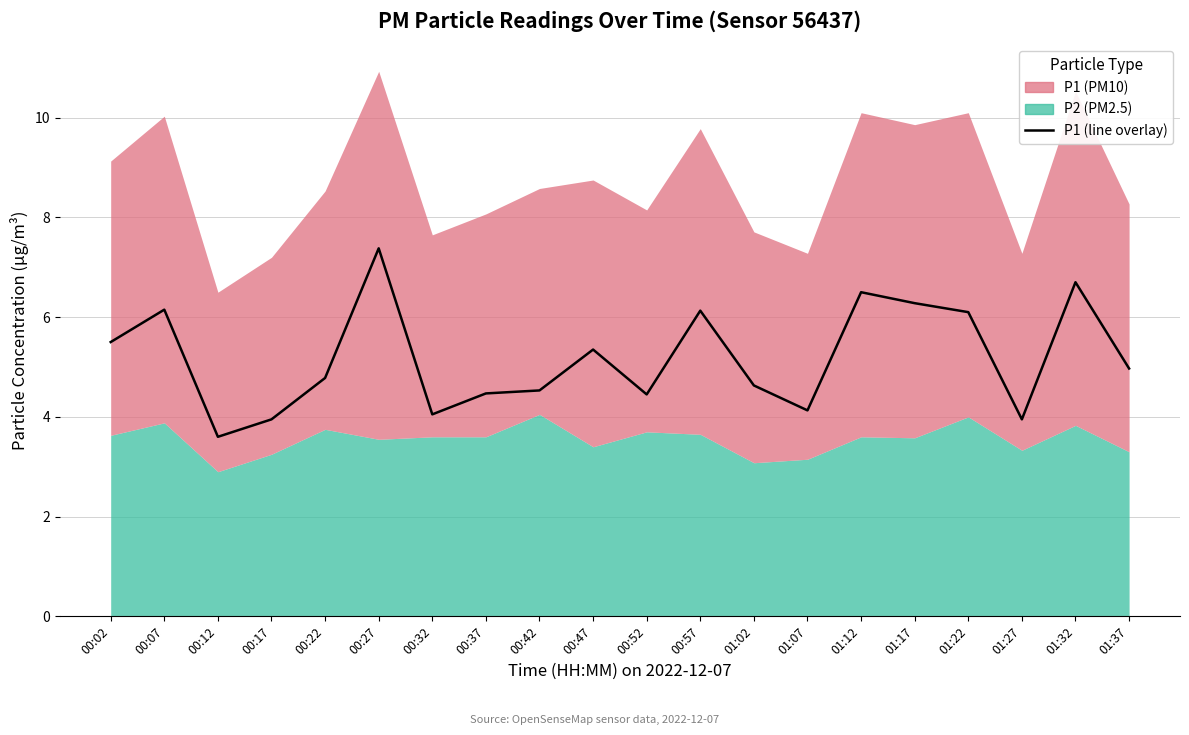

How many interior local peaks (higher than both neighbors) does the data have?

6